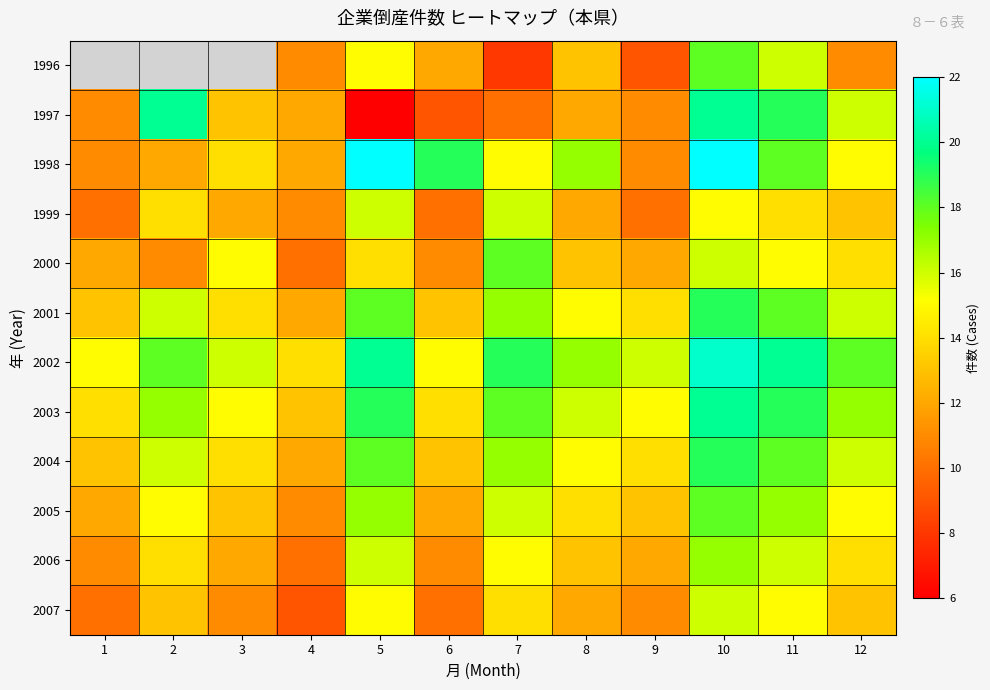

At which category is the sum across all series the highest?

10